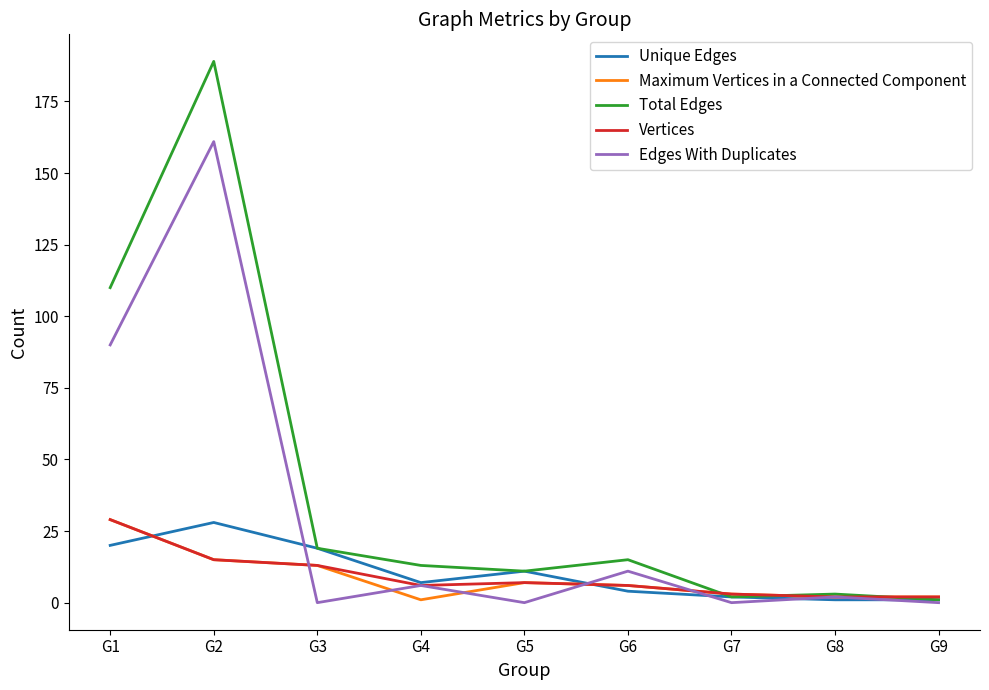

Reading left to right, extract all data points from this chart.

Unique Edges: 20	28	19	7	11	4	2	1	1
Maximum Vertices in a Connected Component: 29	15	13	1	7	6	3	2	2
Total Edges: 110	189	19	13	11	15	2	3	1
Vertices: 29	15	13	6	7	6	3	2	2
Edges With Duplicates: 90	161	0	6	0	11	0	2	0